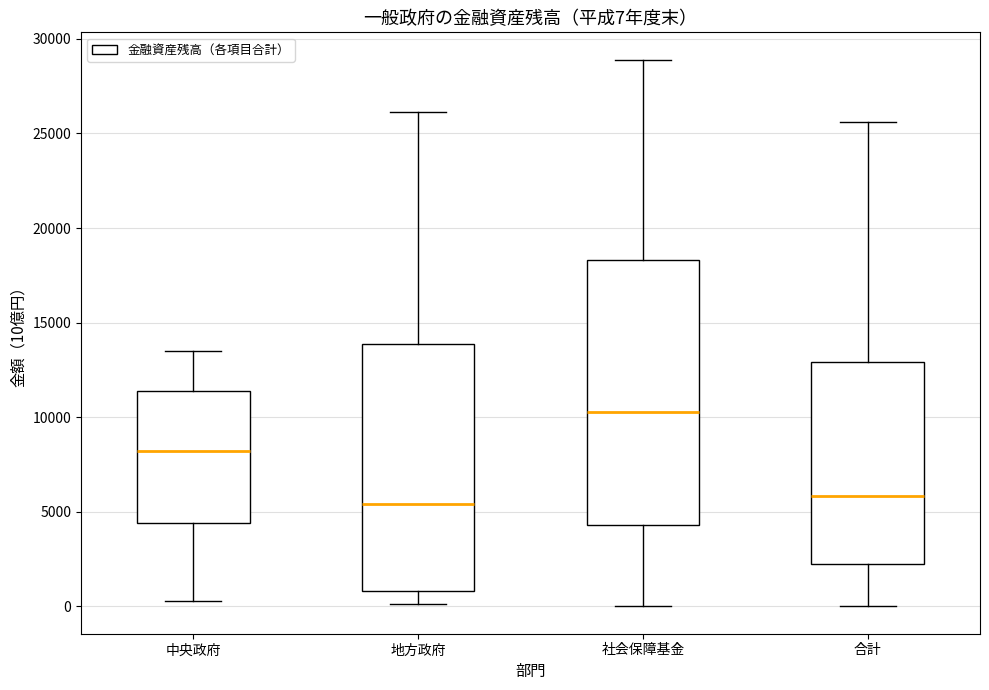

Which box is the tallest, from its lower edge to its upper edge?

社会保障基金